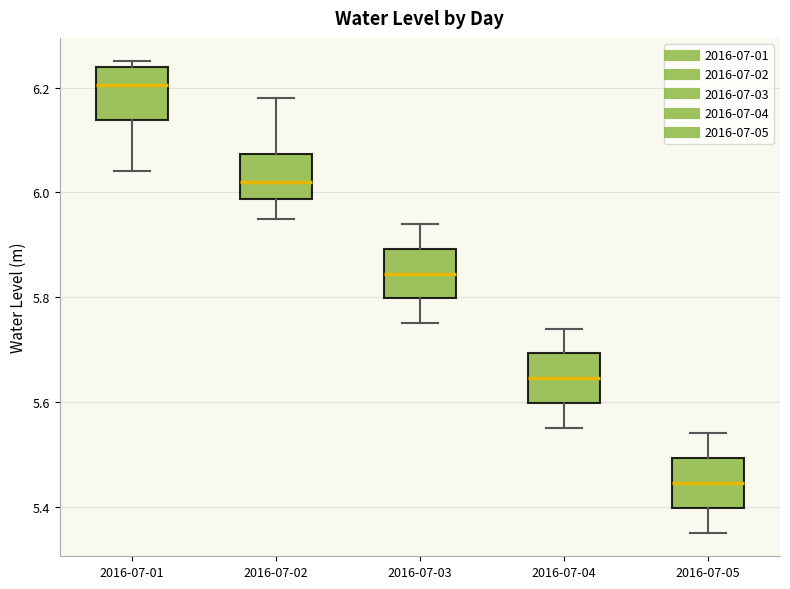

Reading left to right, transcribe this box plot: for each box, give where its median line is, the range the box spans, and where its two whiskers end, as read against the y-axis. The values are not printed on the chart, so give them approximately, as read against the axis.

2016-07-01: median 6.20, box 6.14 to 6.24, whiskers 6.04 to 6.26
2016-07-02: median 6.02, box 5.98 to 6.08, whiskers 5.96 to 6.18
2016-07-03: median 5.84, box 5.80 to 5.90, whiskers 5.76 to 5.94
2016-07-04: median 5.64, box 5.60 to 5.70, whiskers 5.56 to 5.74
2016-07-05: median 5.44, box 5.40 to 5.50, whiskers 5.36 to 5.54